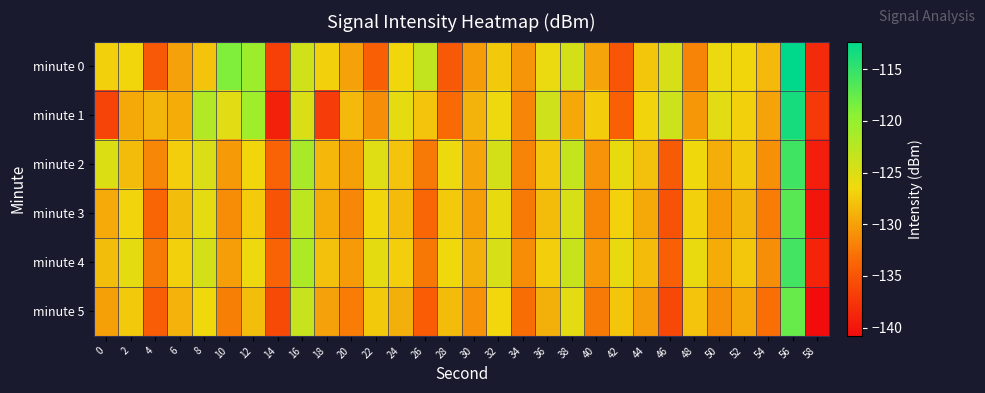

At which category is the sum across all series the highest?

56